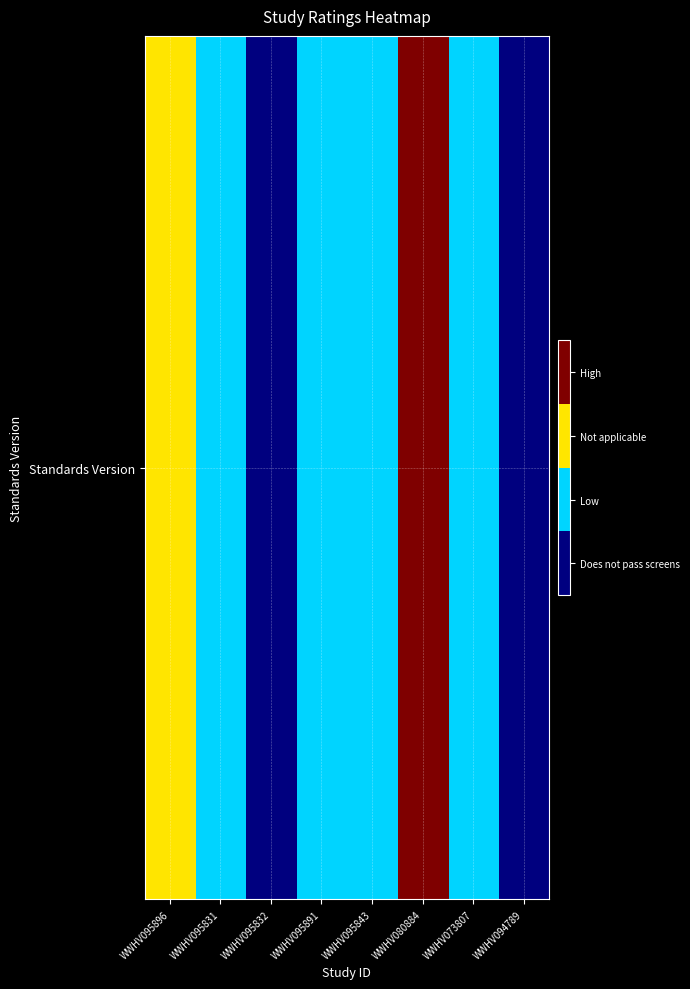

List the labels in order of value, smallest first.

WWHV095832, WWHV094789, WWHV095831, WWHV095891, WWHV095843, WWHV073807, WWHV095896, WWHV080884